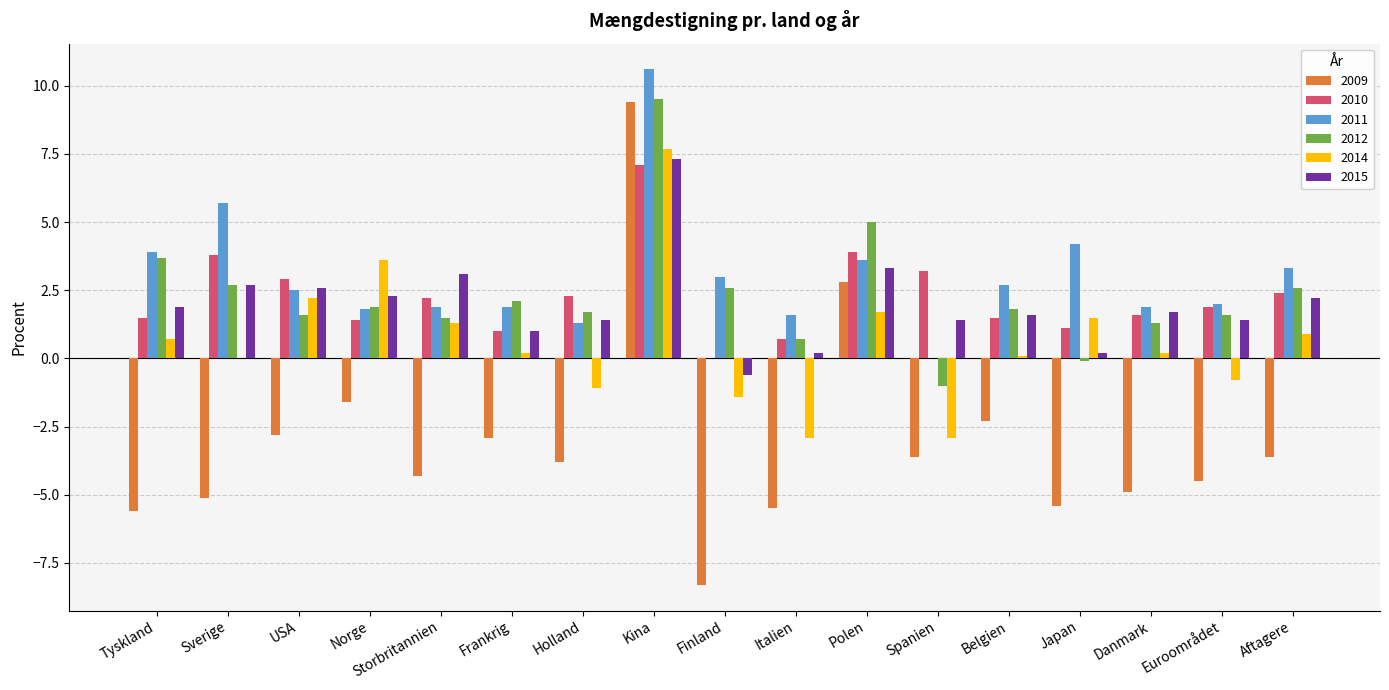

Are the bars grouped side by side (vs. stacked)?

Yes